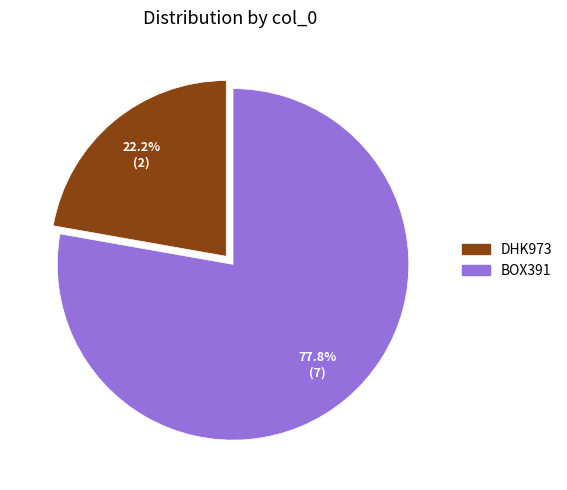

To the nearest percent, what percentage of the pie is BOX391?

78%